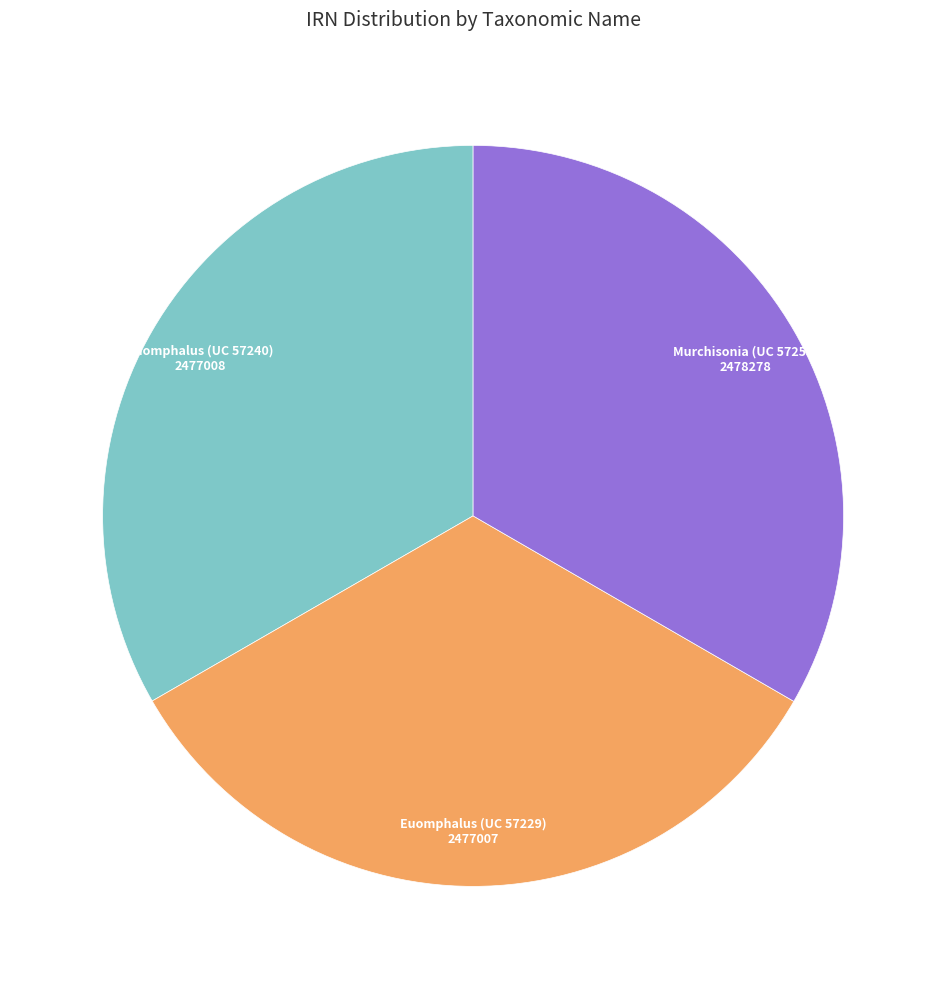

Is there a majority slice in this chart?

No